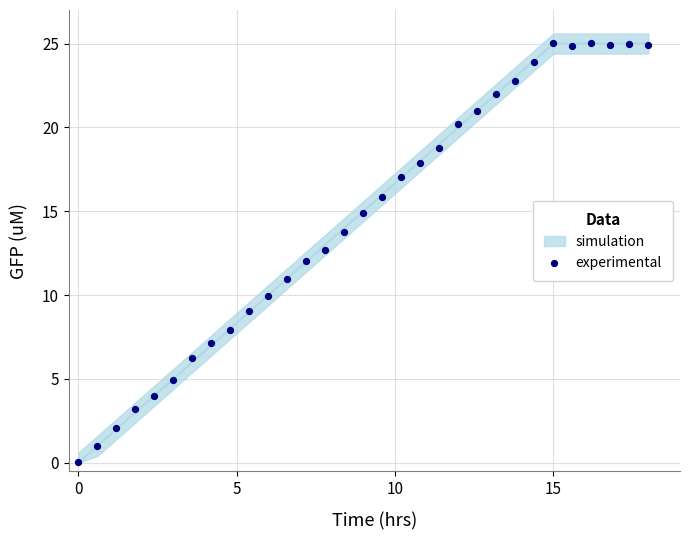

What is the range of X values (max minus min)?

18.0